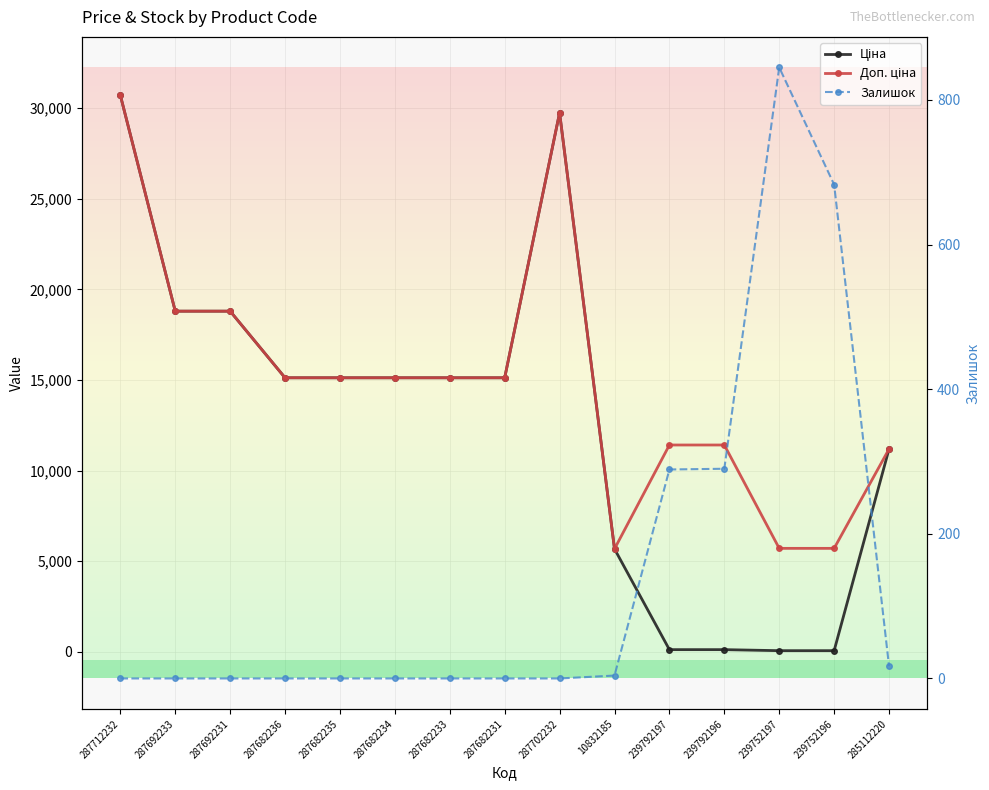

Which has a higher value, 287692233 or 285112220?

287692233